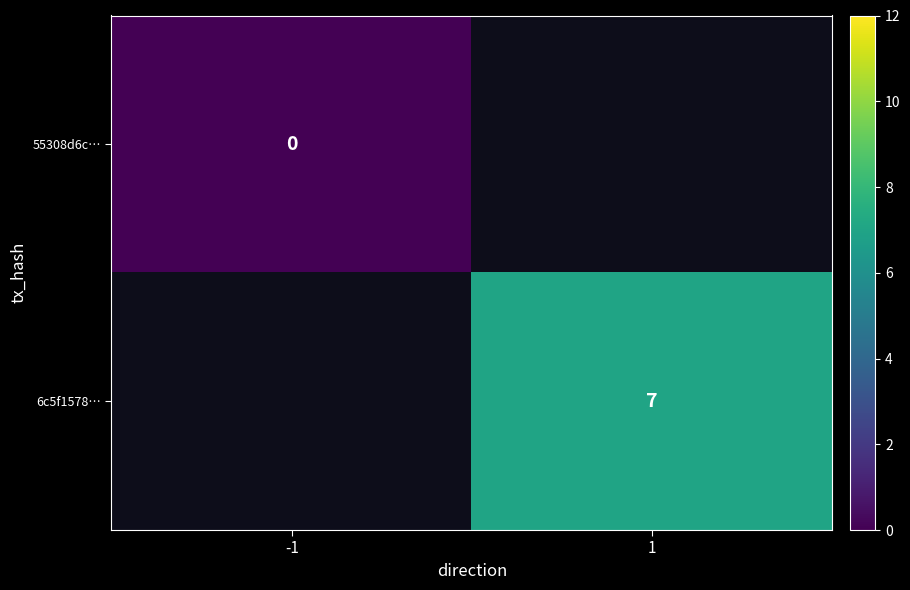

Is it true that 6c5f1578… equals 3 at 1?

False